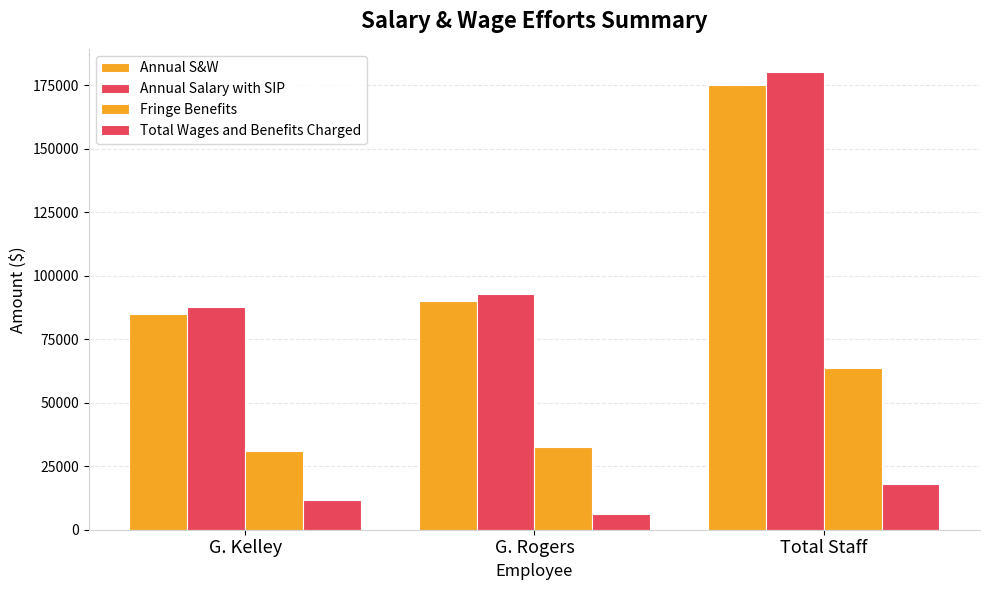

Reading left to right, transcribe all the data shown in this chart.

Annual S&W: 85000.0	90000.0	175000.0
Annual Salary with SIP: 87550.0	92700.0	180250.0
Fringe Benefits: 30905.2	32723.1	63628.2
Total Wages and Benefits Charged: 11845.5	6271.2	18116.7